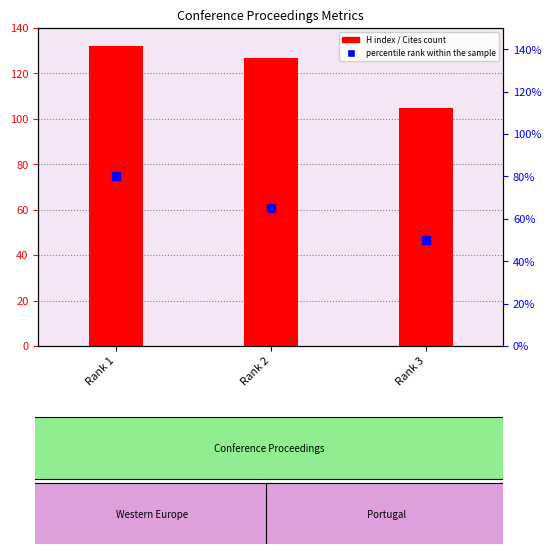

At how many categories does at least one series exceed 94?

3